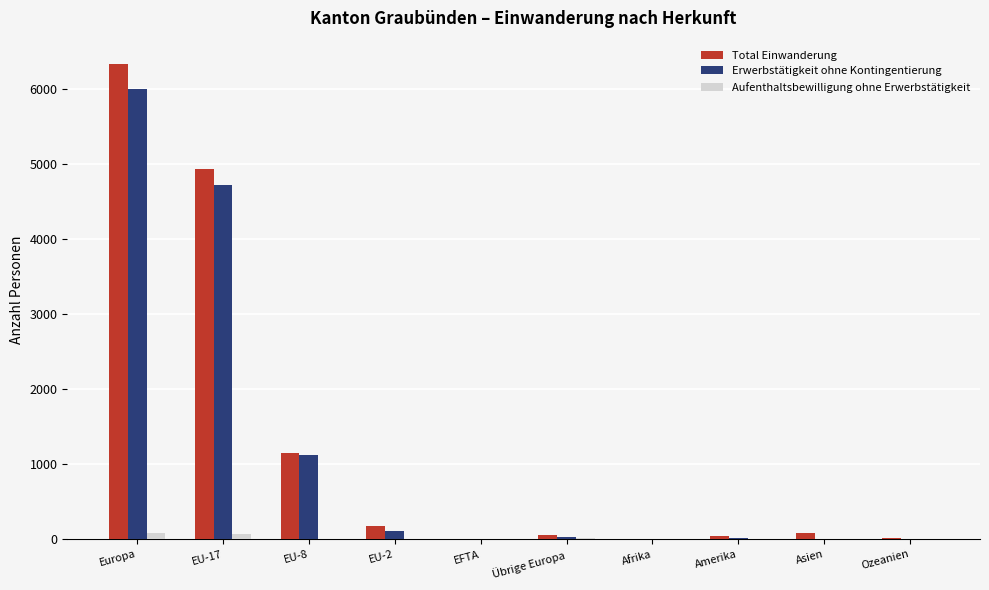

The value of Total Einwanderung at EU-8 is 1148. True or false?

True